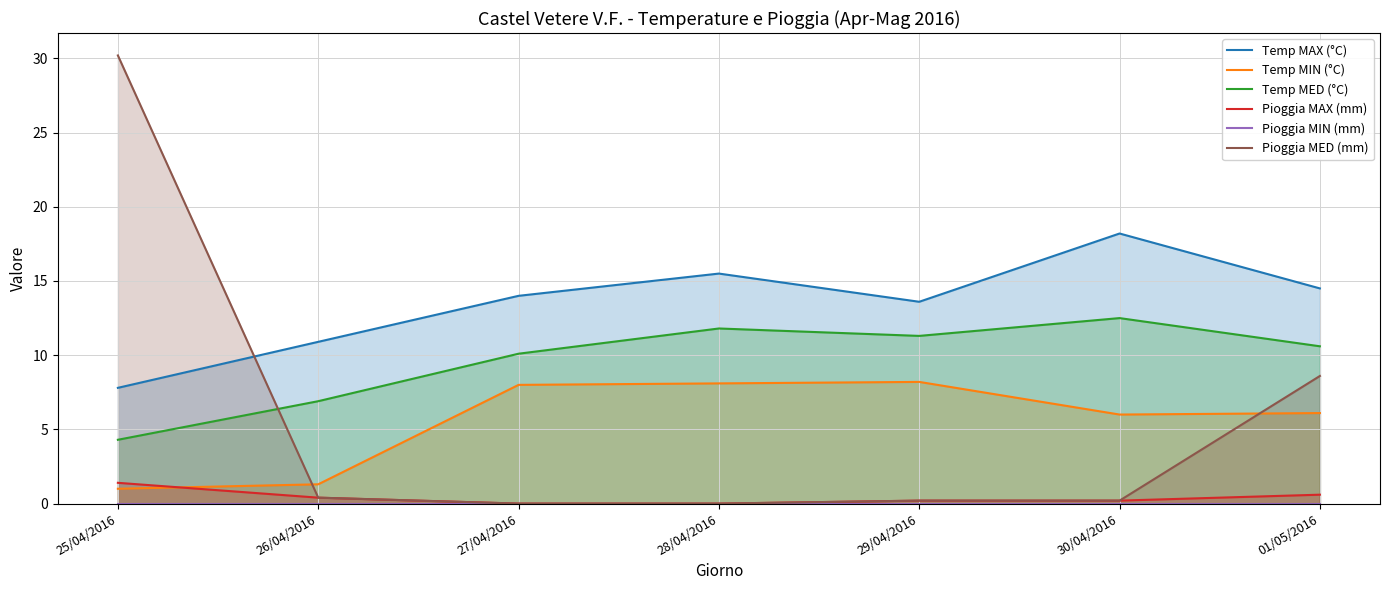

What is the total value across all series at 28/04/2016?

35.4